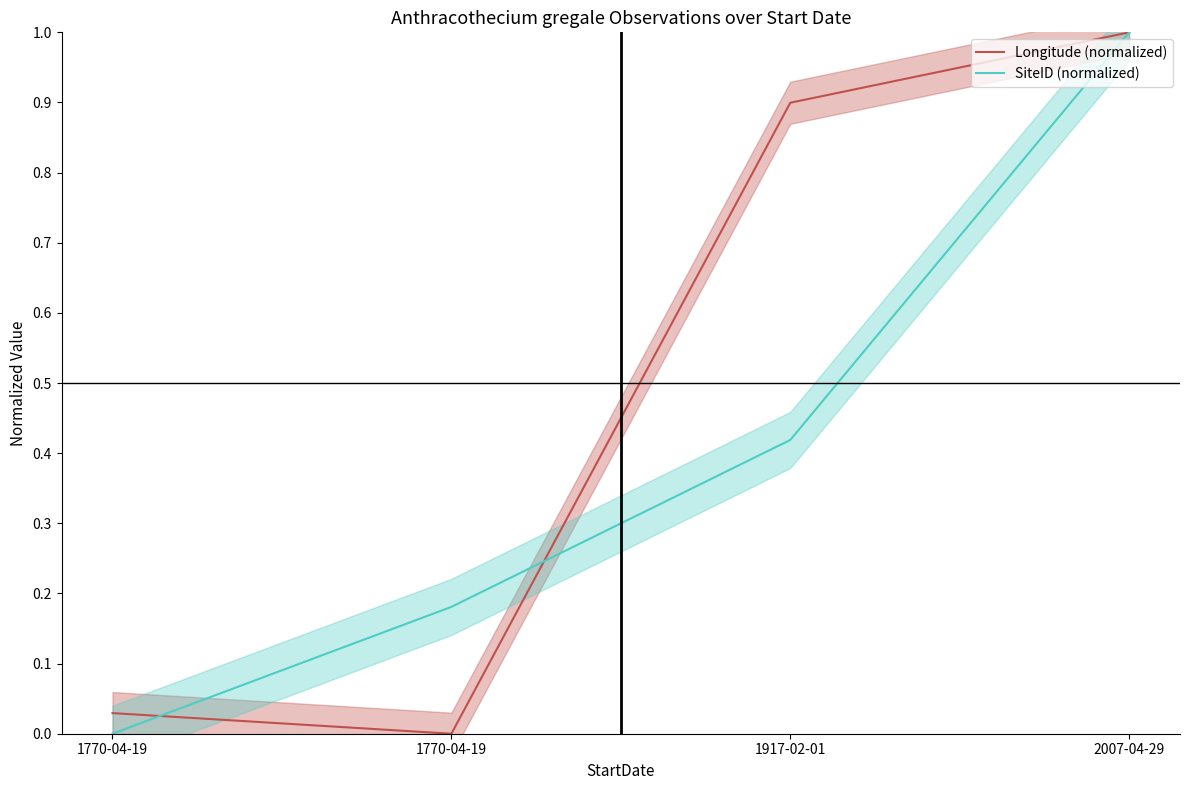

At 1917-02-01, list the series in order from smallest to largest.

SiteID (normalized), Longitude (normalized)